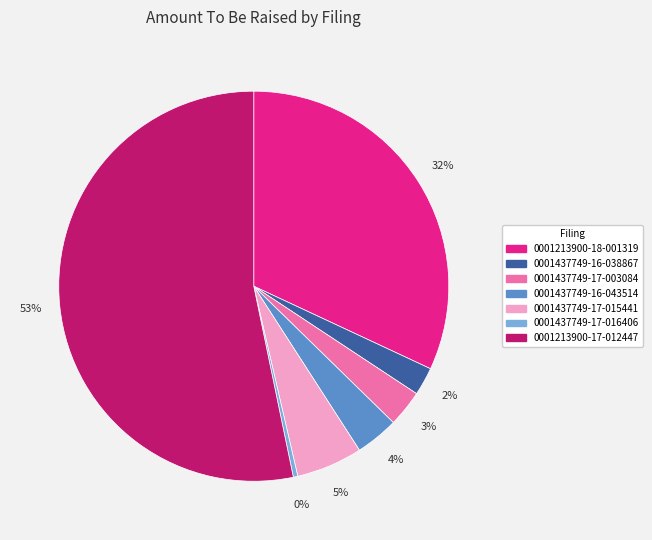

What percentage is the 0001437749-16-043514 slice, to the nearest percent?

4%